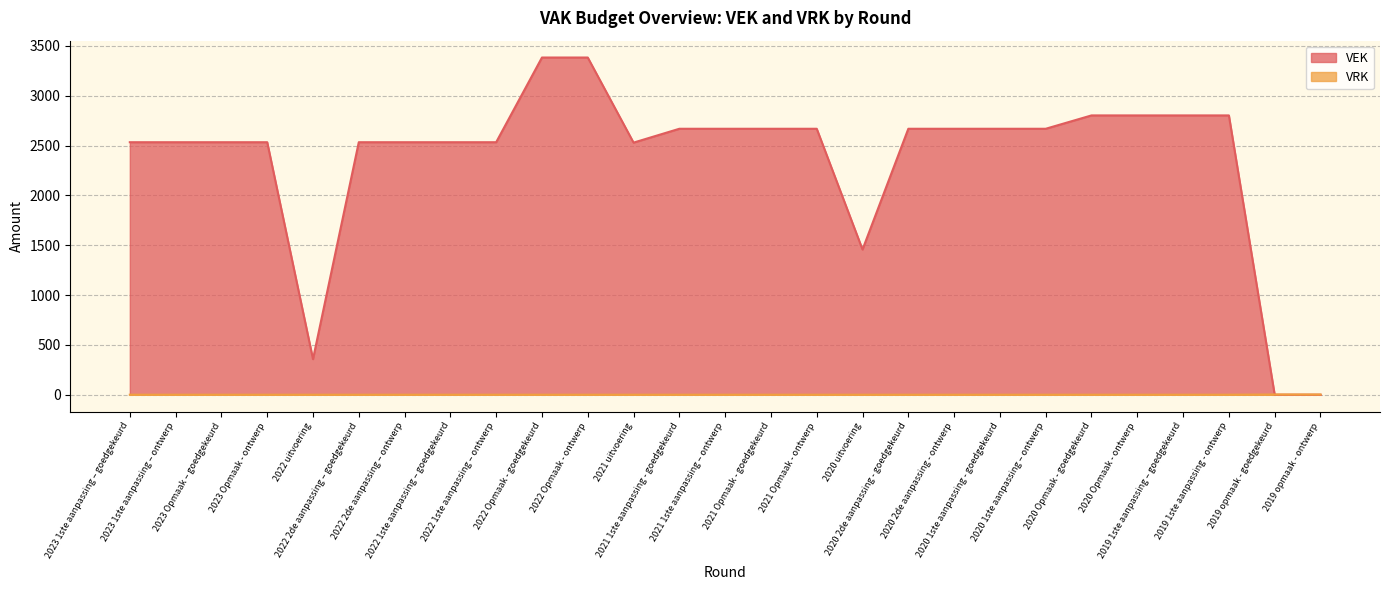

Is the value of VEK at 2021 1ste aanpassing – ontwerp greater than the value of VRK at 2020 2de aanpassing - ontwerp?

Yes